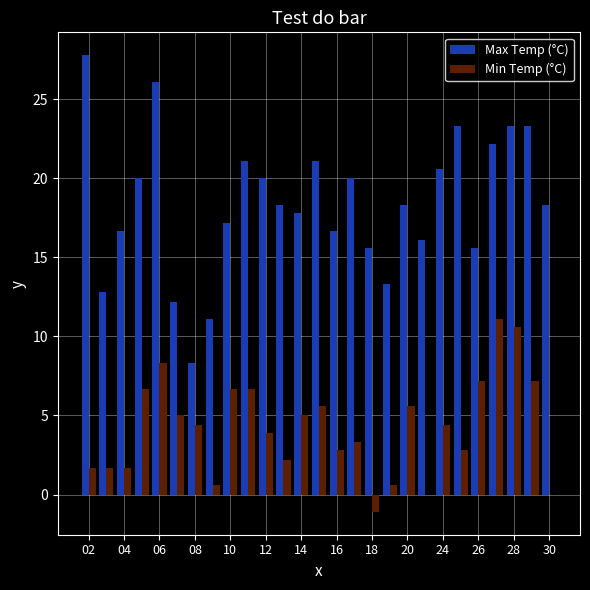

What is the maximum value for Min Temp (°C)?

11.1